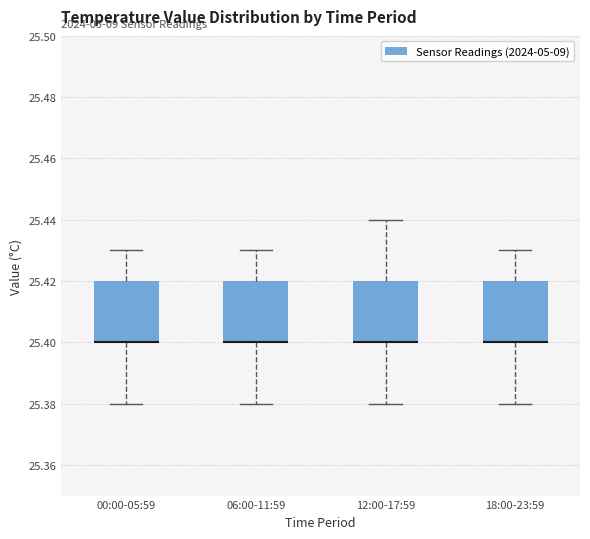

Reading left to right, read every box against the y-axis: the position of its median line, the range the box covers, and the ends of its whiskers. The values are not printed on the chart, so give them approximately, as read against the axis.

00:00-05:59: median 25.40 (drawn on the box's lower edge), box 25.40 to 25.42, whiskers 25.38 to 25.43
06:00-11:59: median 25.40 (drawn on the box's lower edge), box 25.40 to 25.42, whiskers 25.38 to 25.43
12:00-17:59: median 25.40 (drawn on the box's lower edge), box 25.40 to 25.42, whiskers 25.38 to 25.44
18:00-23:59: median 25.40 (drawn on the box's lower edge), box 25.40 to 25.42, whiskers 25.38 to 25.43